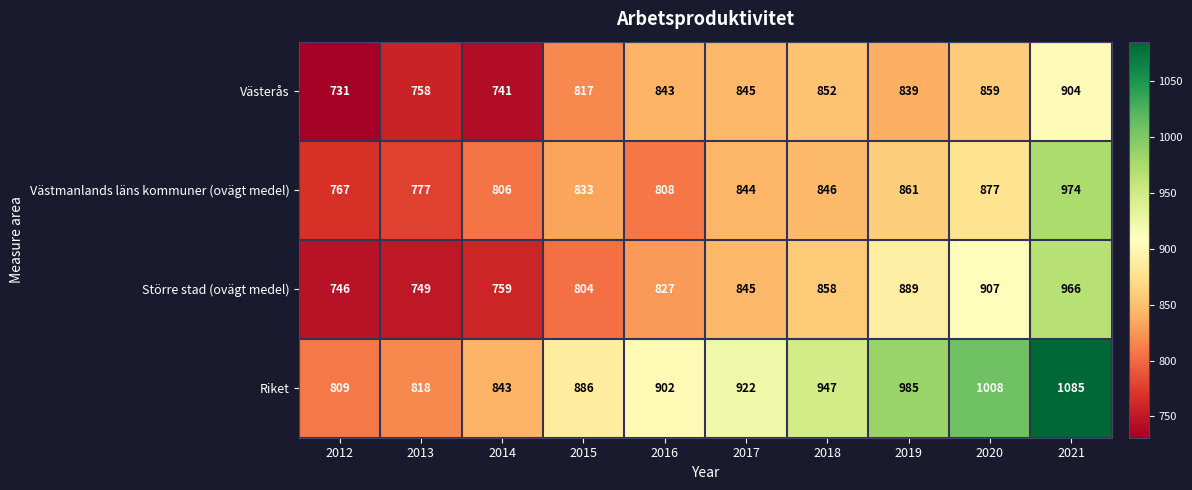

The Riket series shows 220 at 2017. True or false?

False